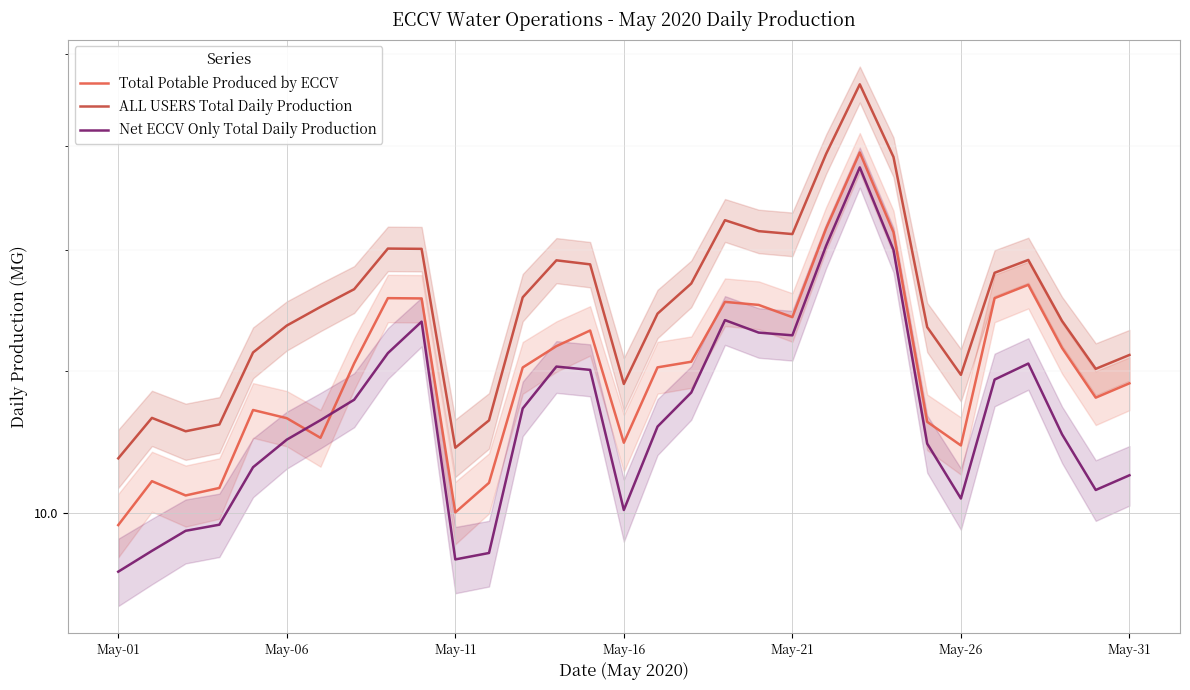

What is the minimum value for Net ECCV Only Total Daily Production?

9.3